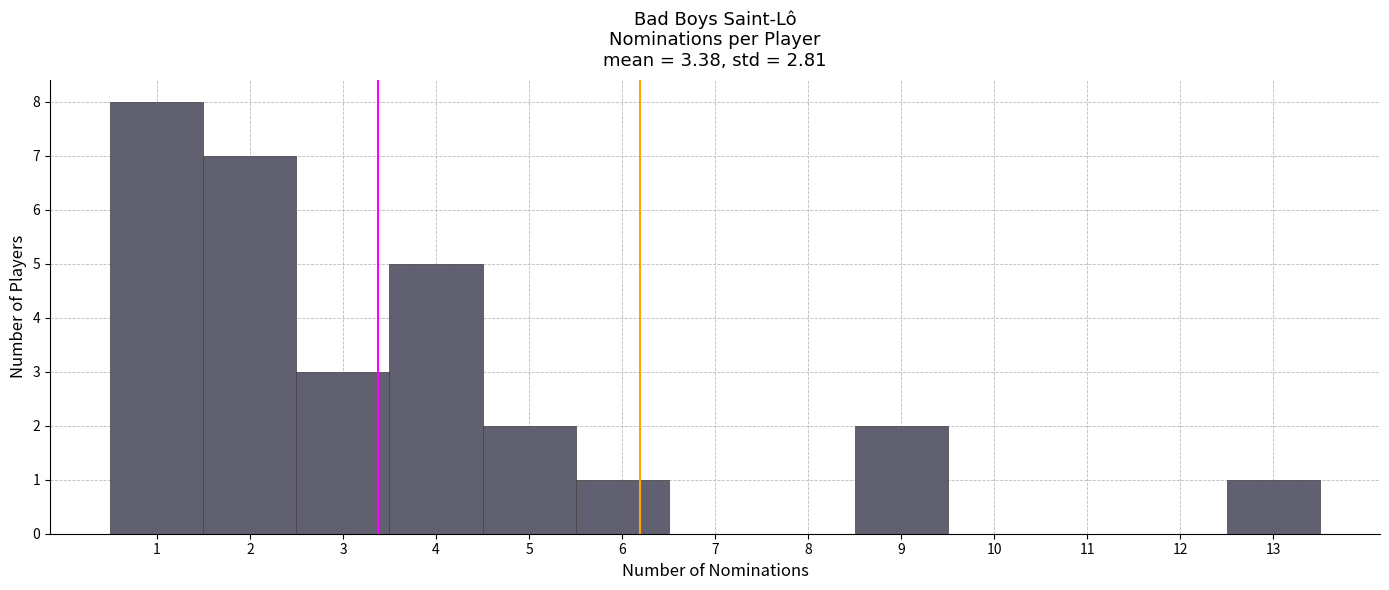

What is the height of the bar covering 0.5 to 1.5 on the x-axis? The values are not printed on the chart, so give them approximately, as read against the axis.

8